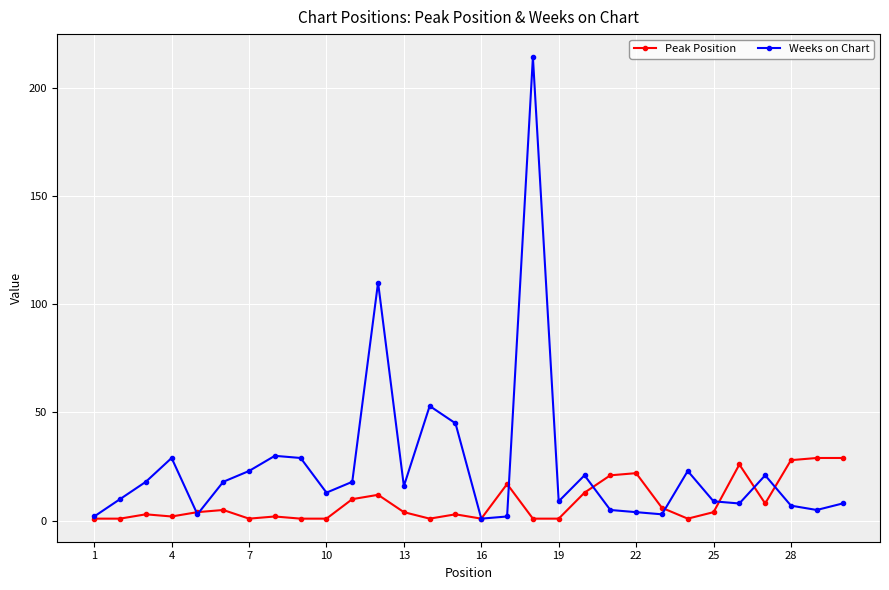

True or false: Weeks on Chart has more than 2 interior local peaks.

True